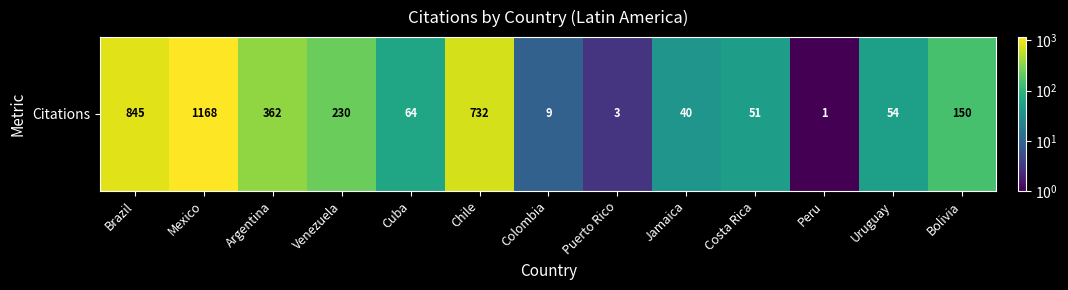

List the labels in order of value, largest first.

Mexico, Brazil, Chile, Argentina, Venezuela, Bolivia, Cuba, Uruguay, Costa Rica, Jamaica, Colombia, Puerto Rico, Peru